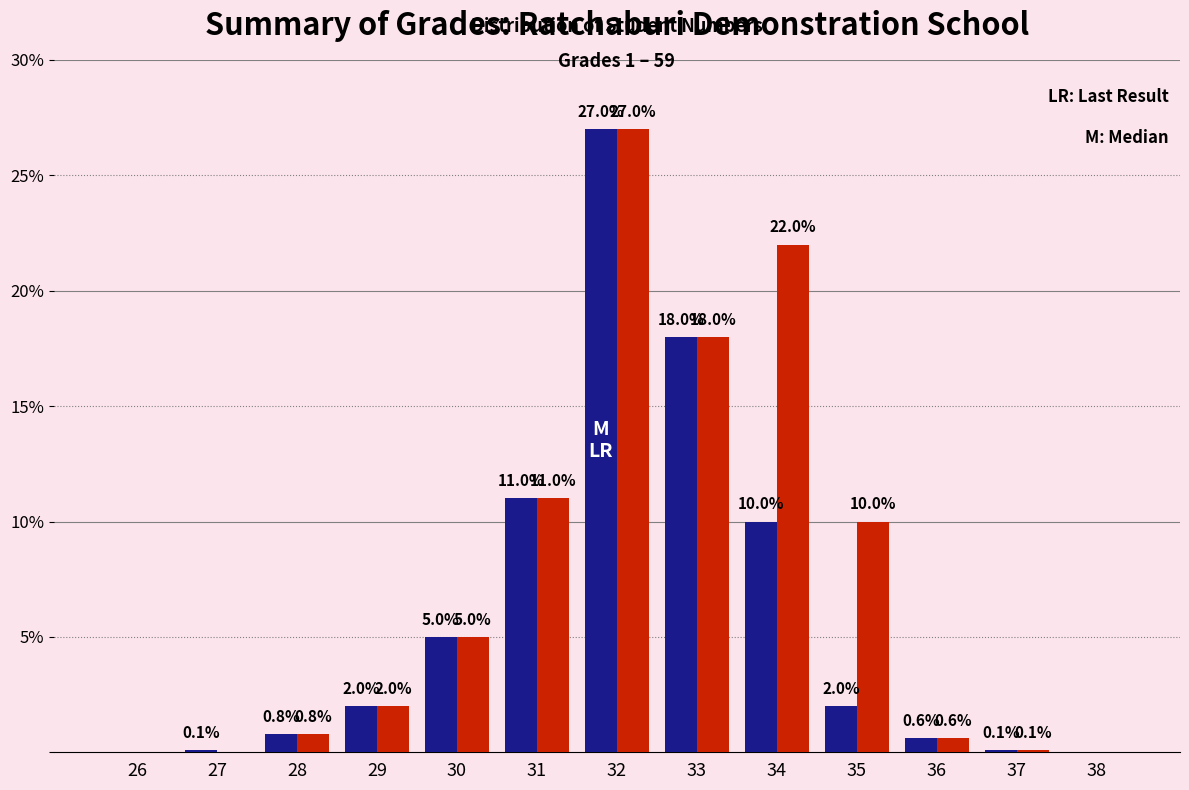

What is the total value across all series at 29?

4.0